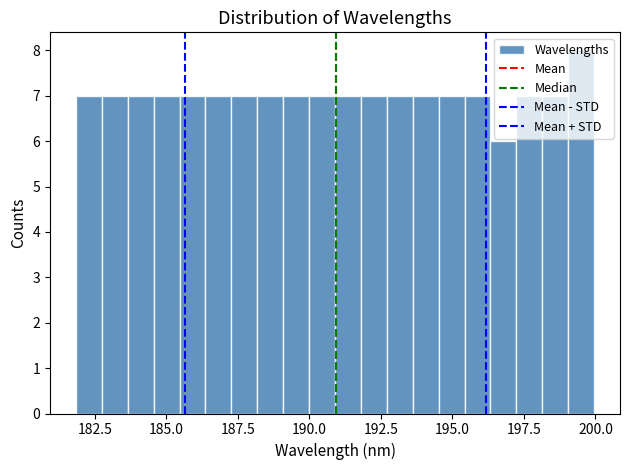

Read against the x-axis, roughly where is the centre of the tallest bar?

199.5